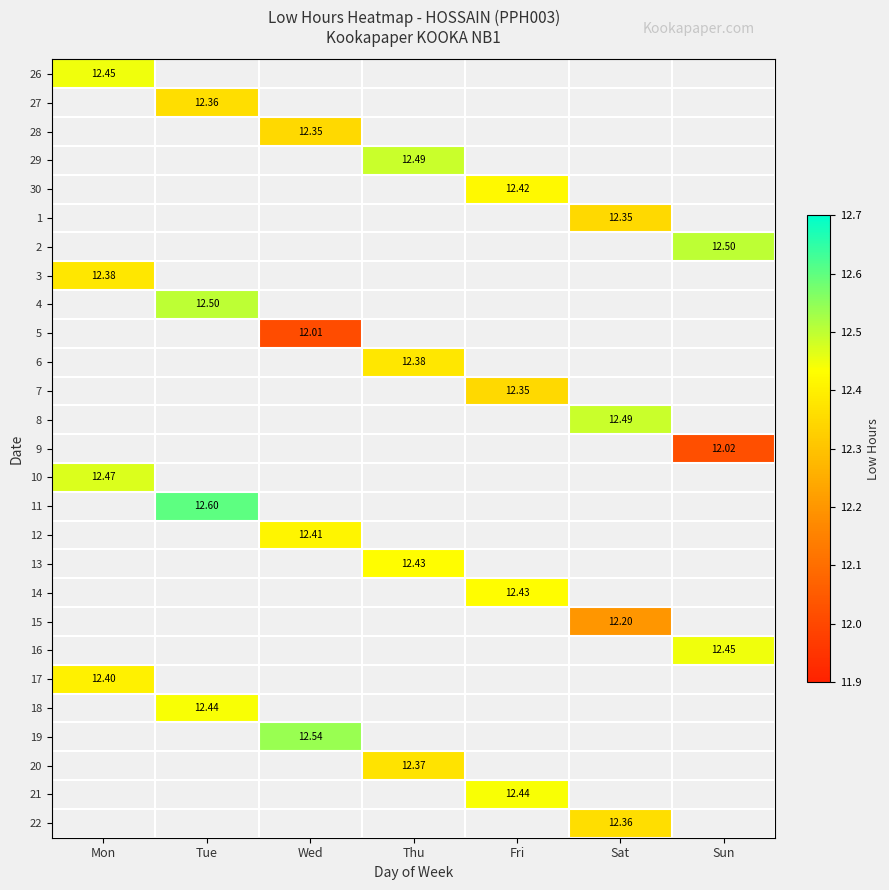

Is it true that 17 equals 19.4 at Mon?

False